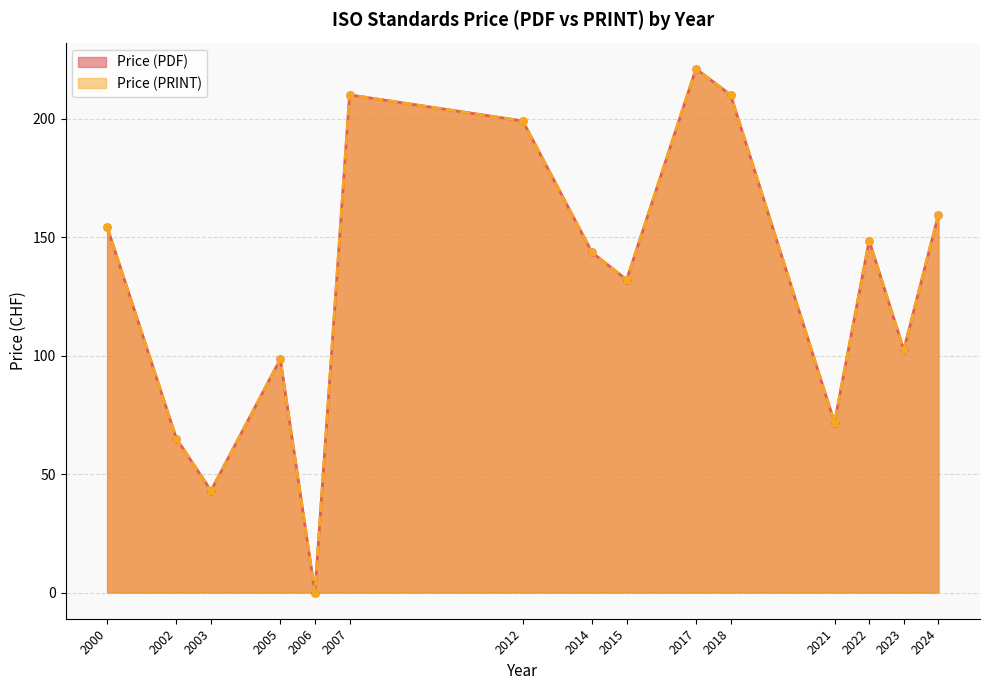

What is the maximum value for Price (PRINT)?

221